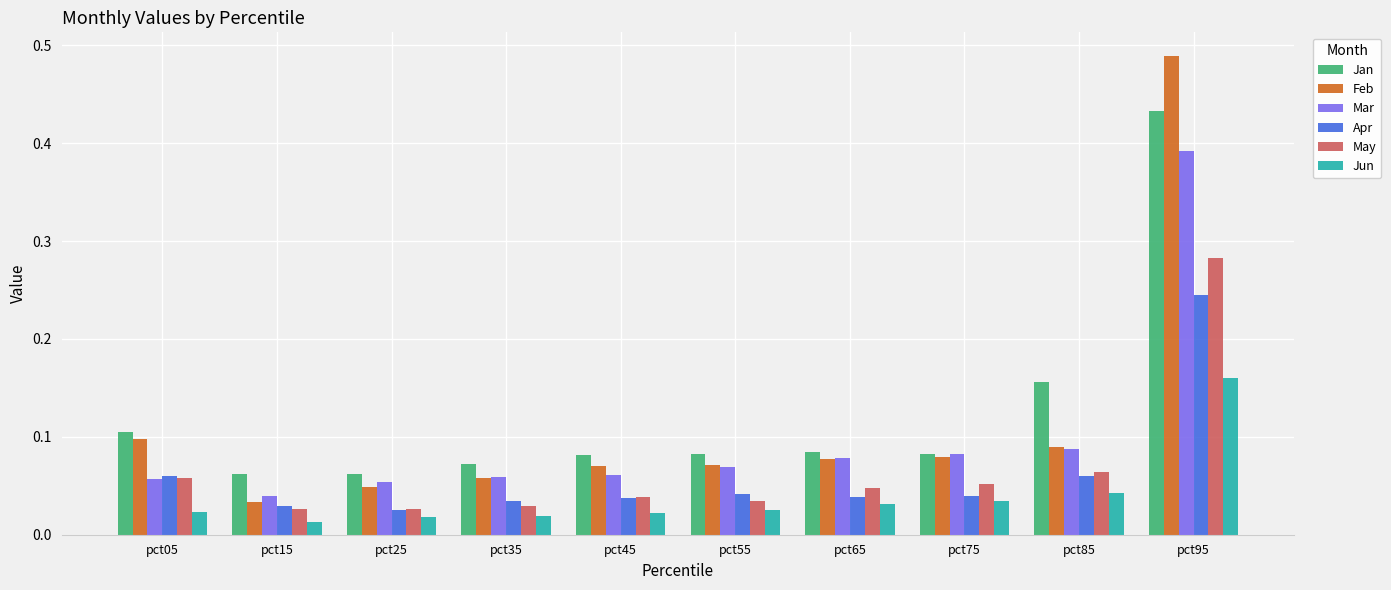

Where is Mar nearest to the value 0?

pct15